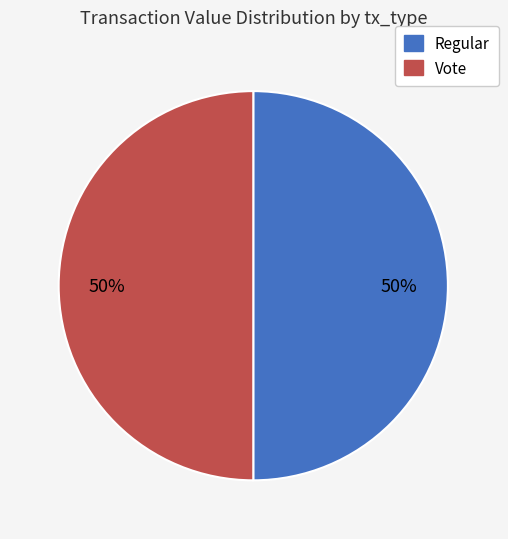

Is it true that Regular is 50% of the pie?

True